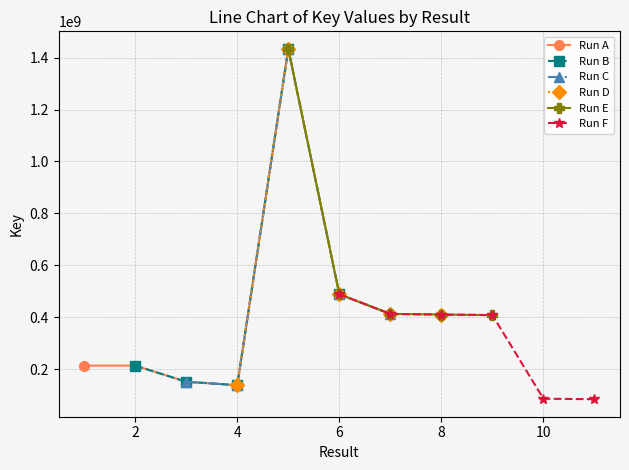

At how many categories does at least one series exceed 96259199?

9